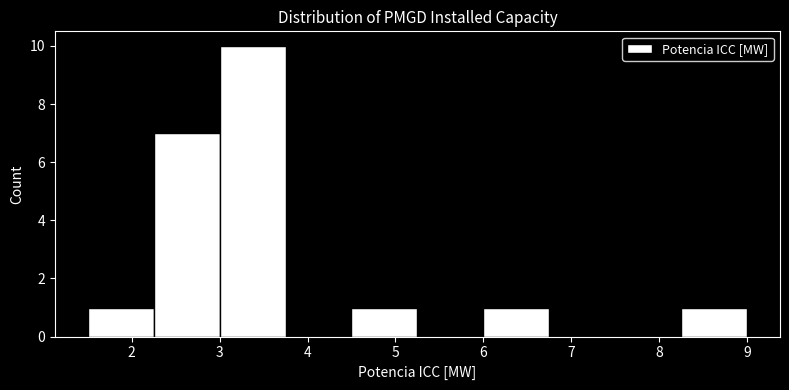

Reading left to right, list every bar in this chart as the range it spans on the x-axis followed by its height. Neither the bar edges nor the heights are printed on the chart, so give them approximately, as read against the axes.

1.50 to 2.25: 1
2.25 to 3.00: 7
3.00 to 3.75: 10
3.75 to 4.50: 0
4.50 to 5.25: 1
5.25 to 6.00: 0
6.00 to 6.75: 1
6.75 to 7.50: 0
7.50 to 8.25: 0
8.25 to 9.00: 1